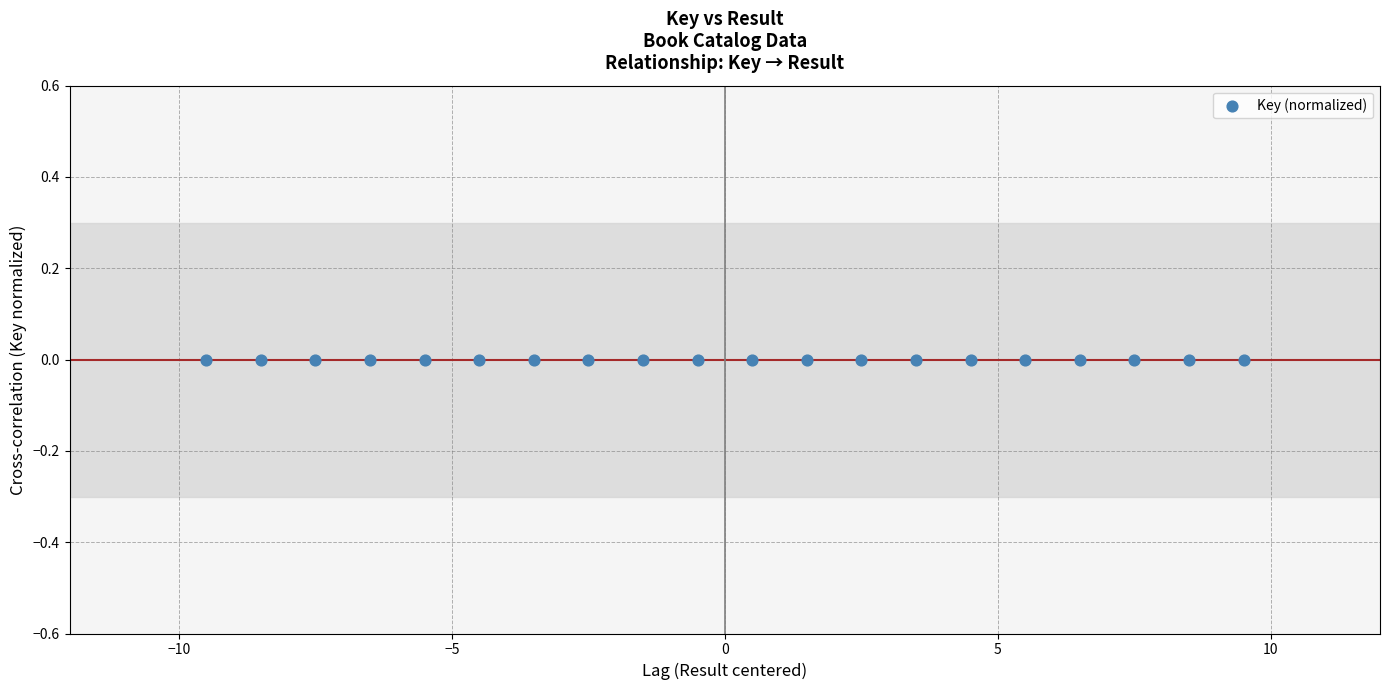

What is the range of X values (max minus min)?

19.0